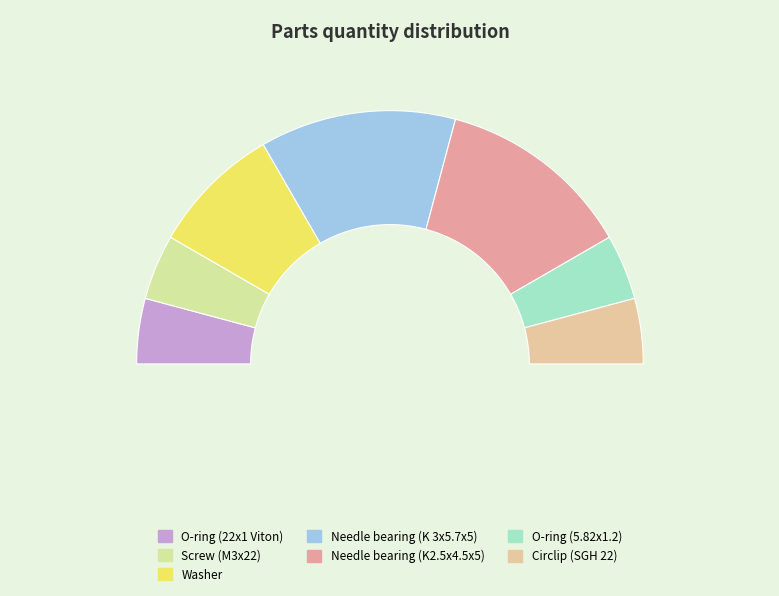

Does any single category account for the majority?

No